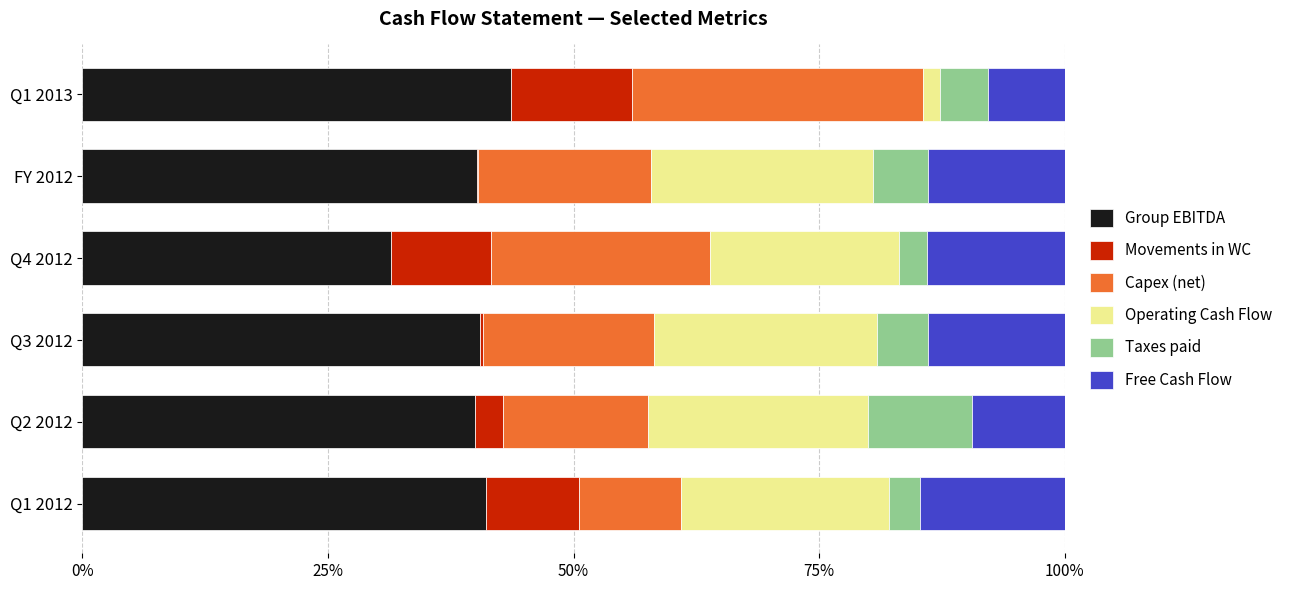

What is the total value across all series at Q2 2012?

100.0